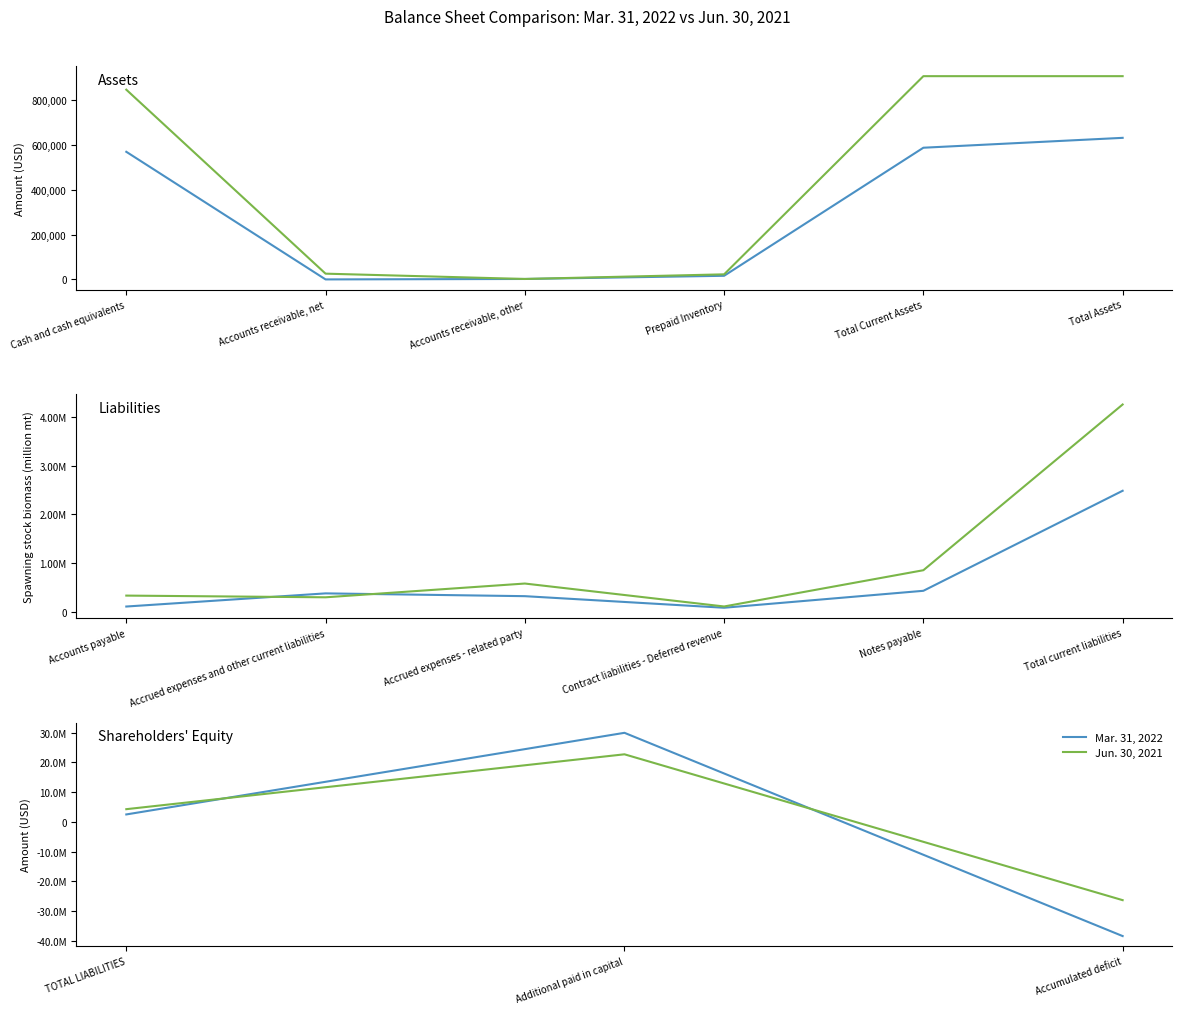

At which label is Jun. 30, 2021 closest to -1820966?

TOTAL LIABILITIES